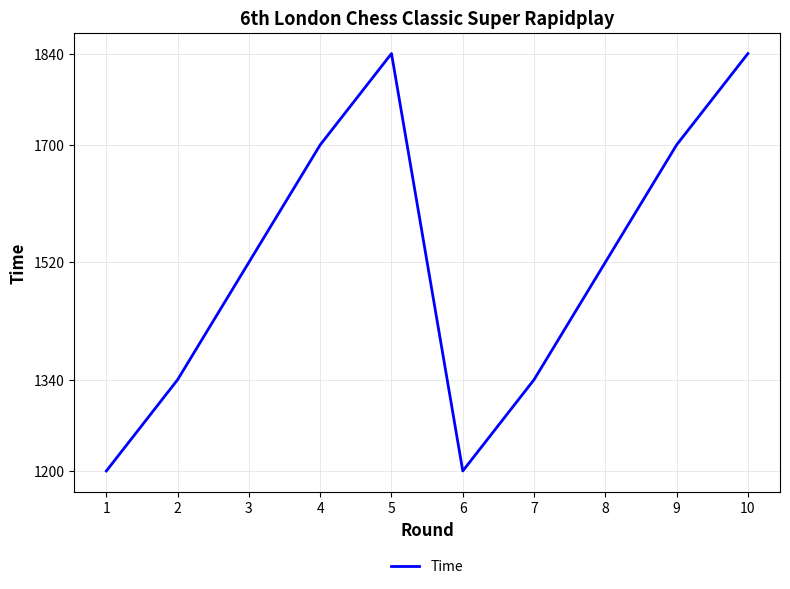

Reading left to right, extract all data points from this chart.

1=1200	2=1340	3=1520	4=1700	5=1840	6=1200	7=1340	8=1520	9=1700	10=1840